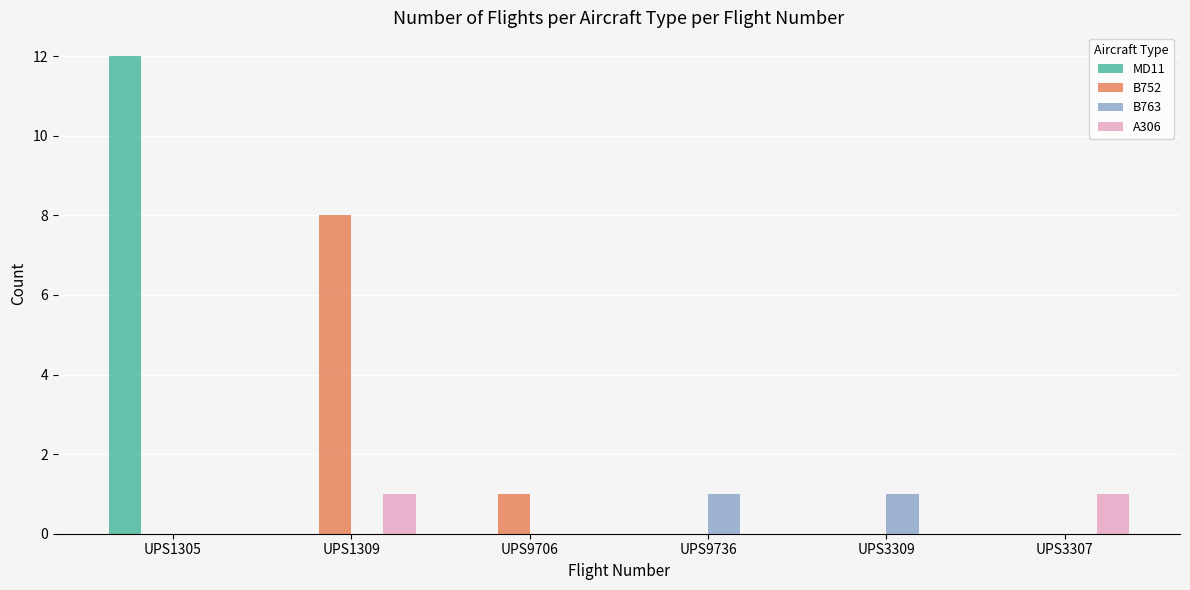

What is the highest value of the B752 series?

8